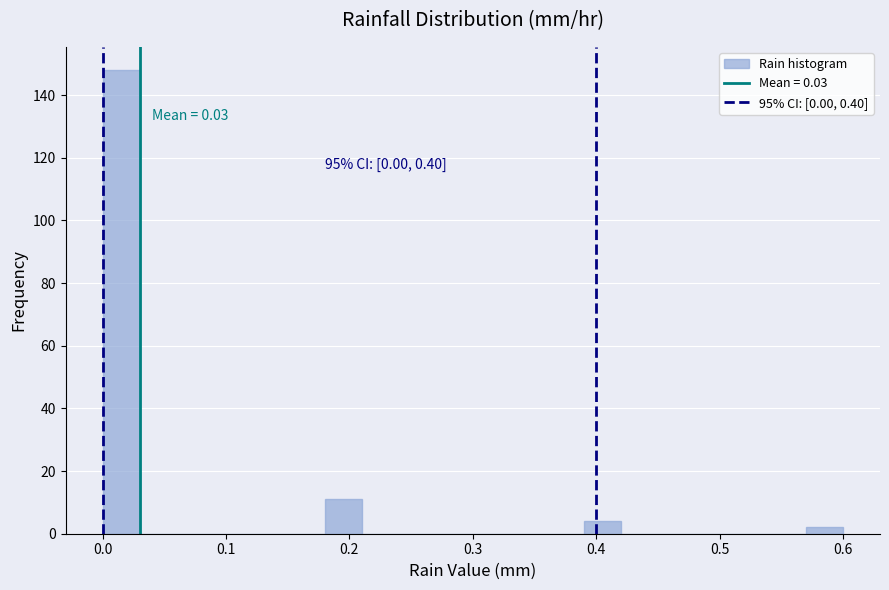

Around what value on the x-axis is the tallest bar? Give the approximate position of its centre, as read against the axis.

0.02